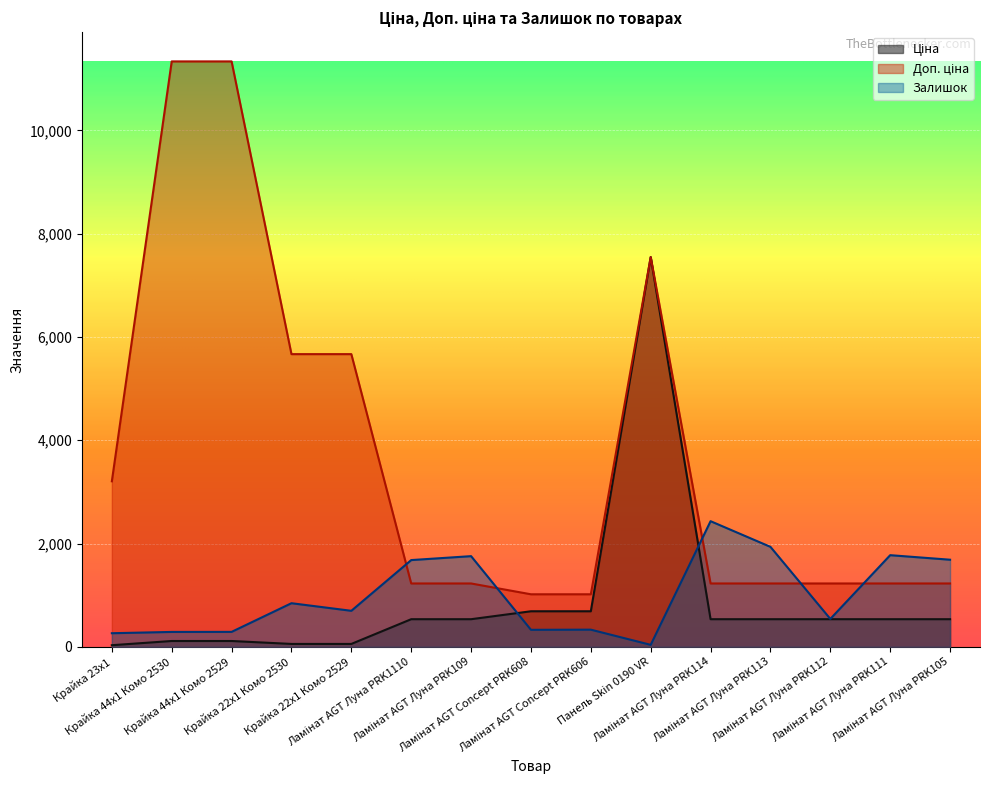

How many lines are shown in the chart?

3